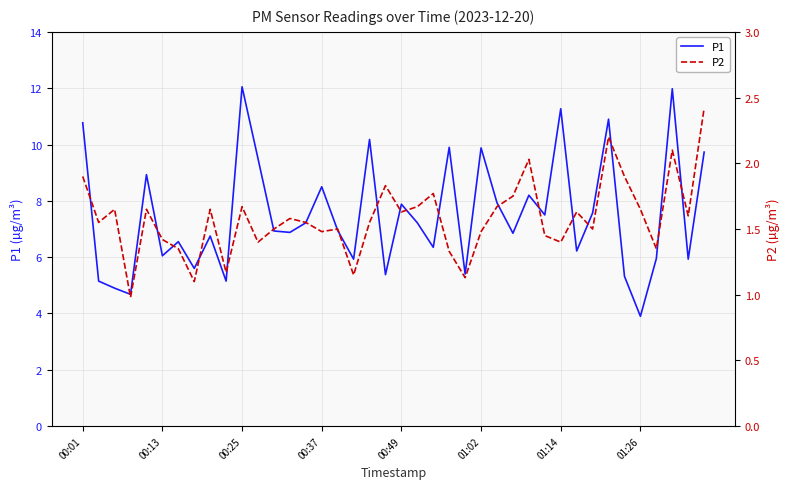

The value of P1 at 00:25 is 12.1. True or false?

True